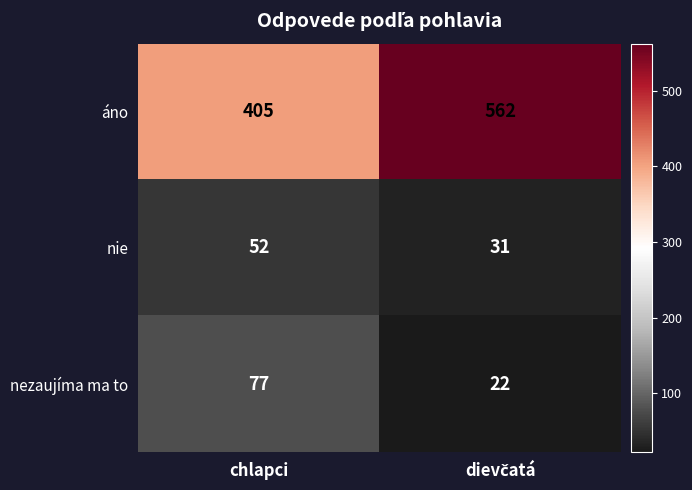

Read the áno value at chlapci, to the nearest 50.

400